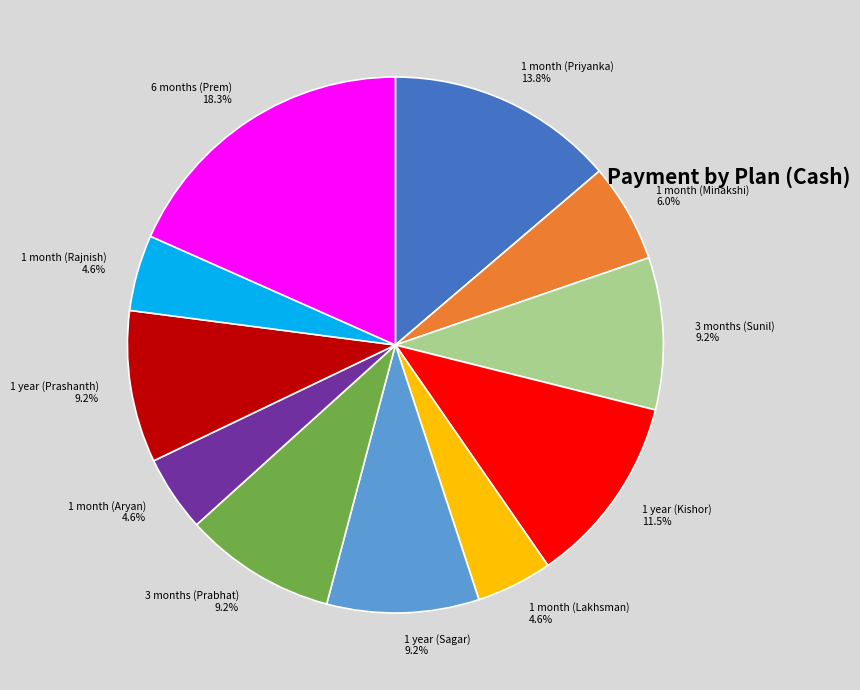

What portion of the pie excludes 1 month (Priyanka)?

86.2%